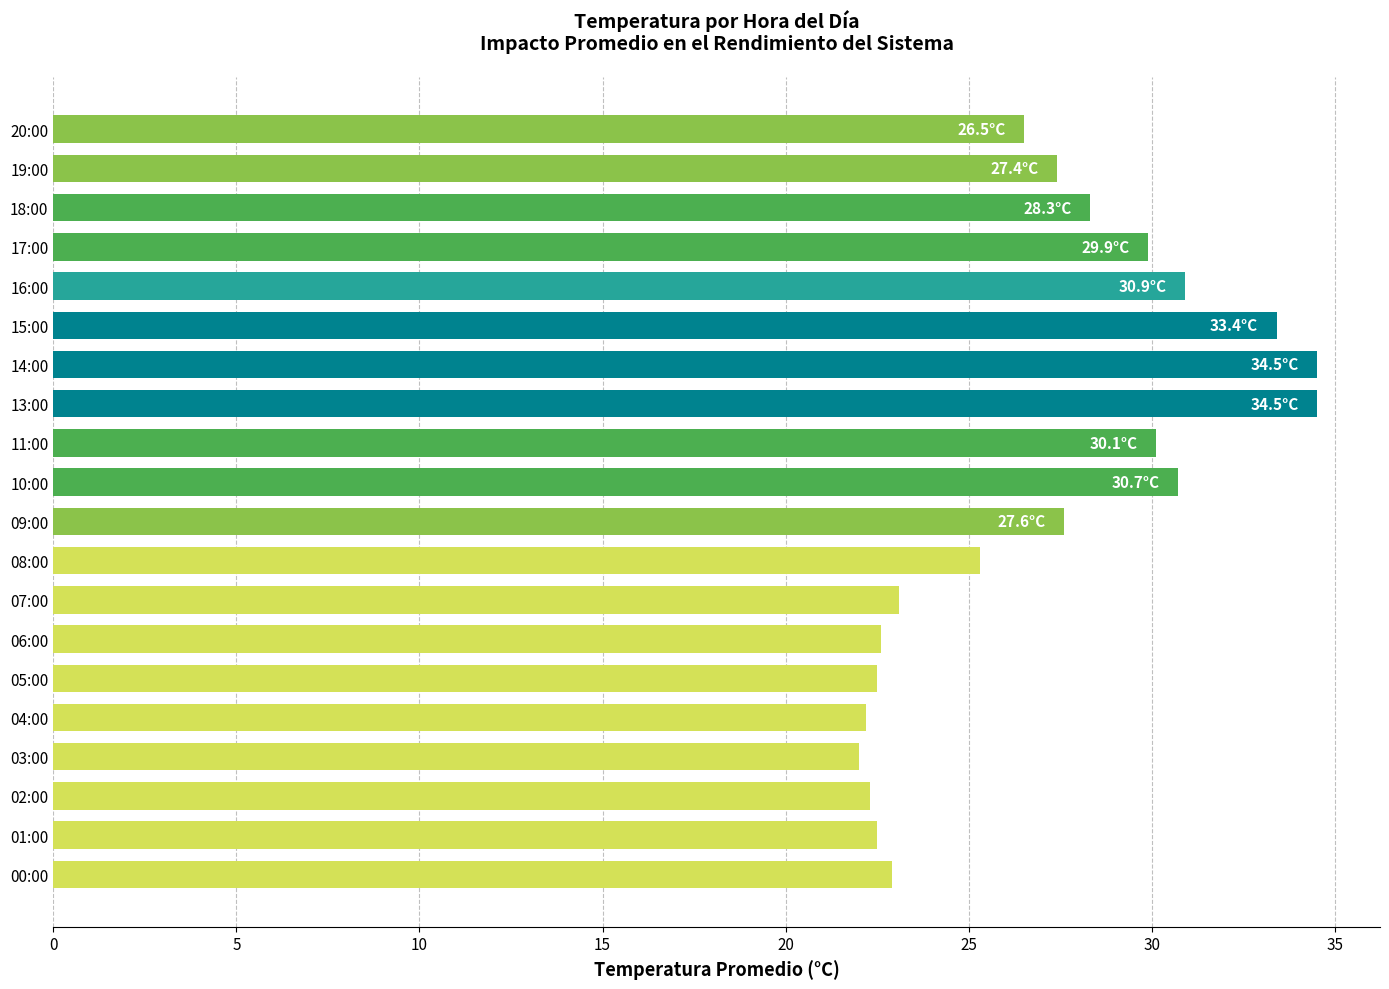

What is the average value?

27.0